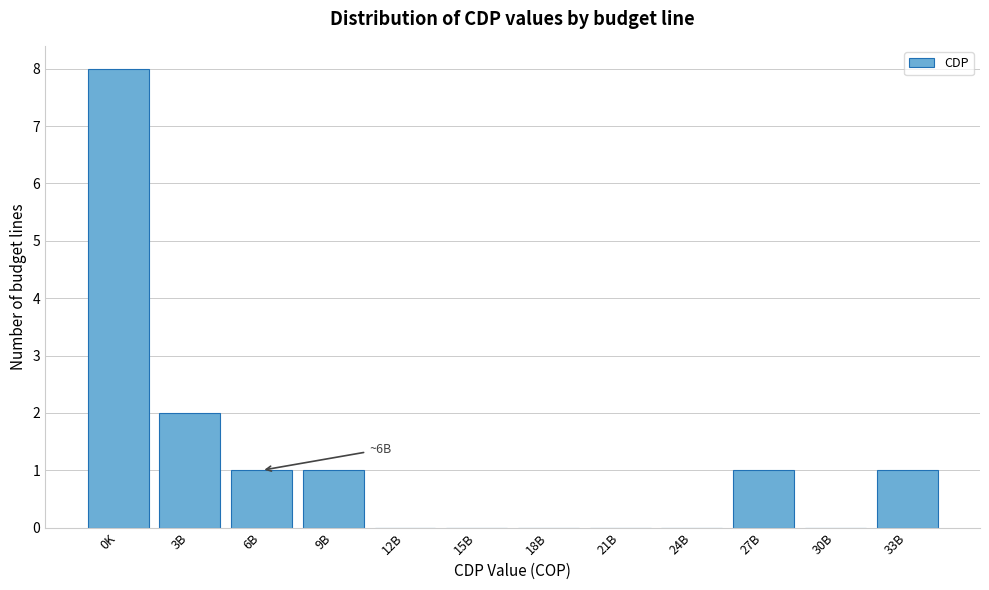

Reading left to right, list all the values displayed in this chart.

0K=8	3B=2	6B=1	9B=1	12B=0	15B=0	18B=0	21B=0	24B=0	27B=1	30B=0	33B=1